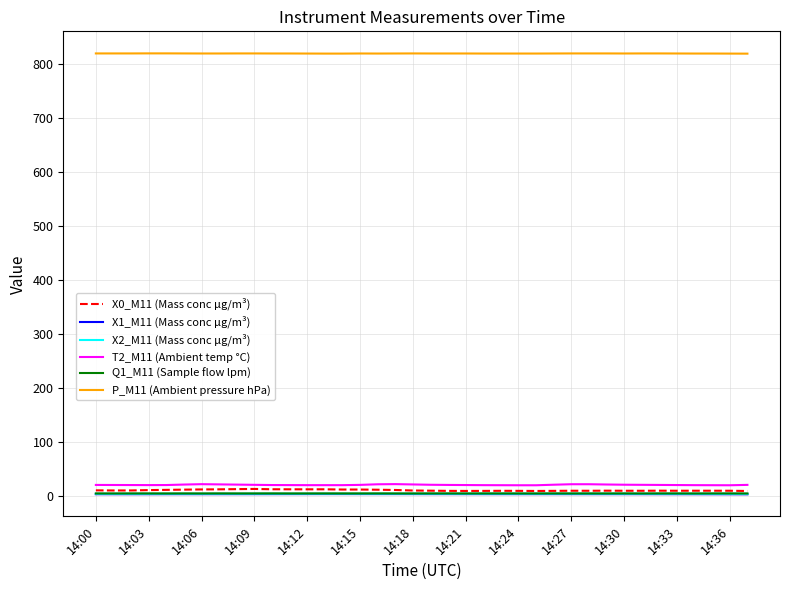

What is the maximum value shown in the chart?

819.8